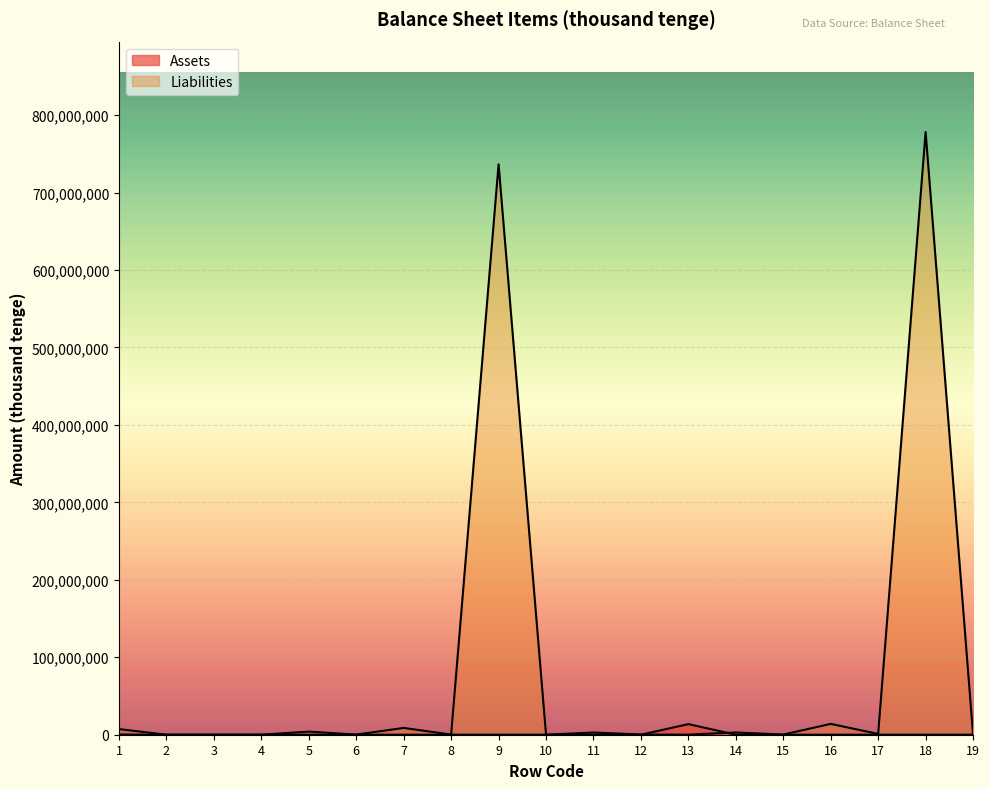

The value of Assets at 16 is 0. True or false?

True